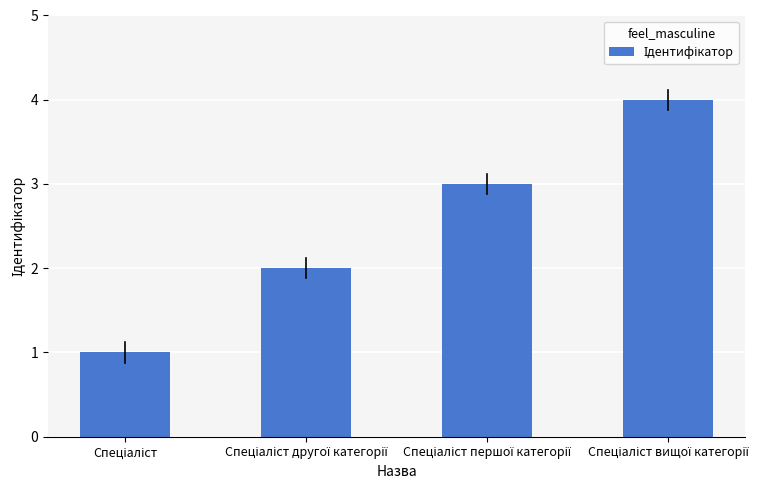

What is the maximum value shown in the chart?

4